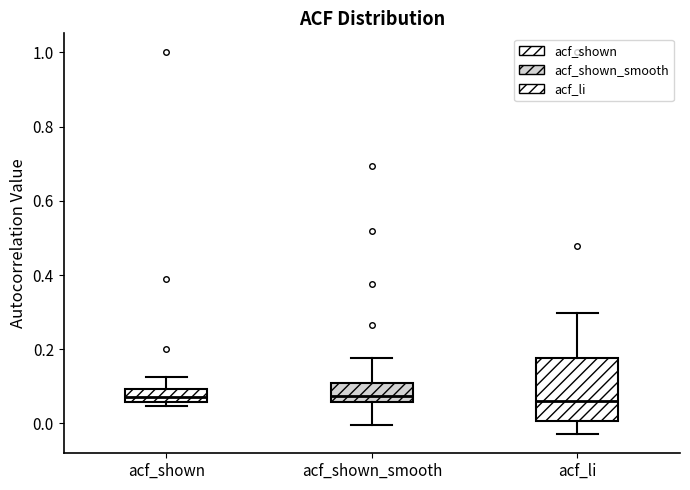

Comparing the boxes themselves (not the whiskers), which one is the tallest?

acf_li